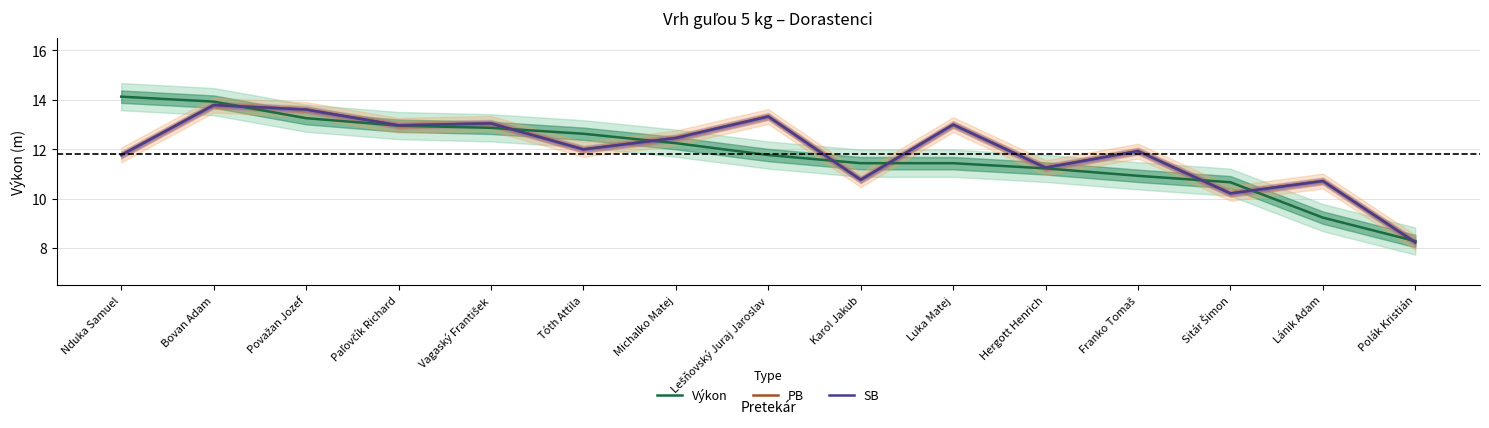

How many values in the Výkon series are below 11?

4